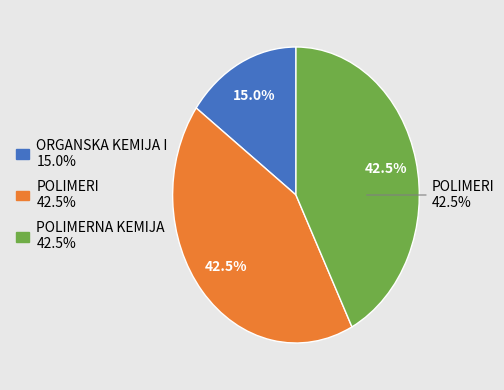

To the nearest percent, what is the difference between the largest and smallest slice percentages?

28%